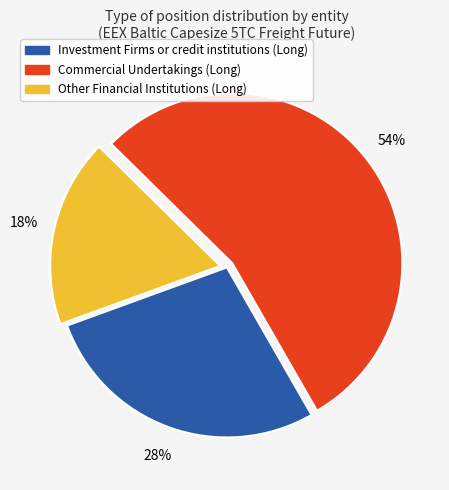

Rank the categories by value from lowest to highest.

Other Financial Institutions (Long), Investment Firms or credit institutions (Long), Commercial Undertakings (Long)